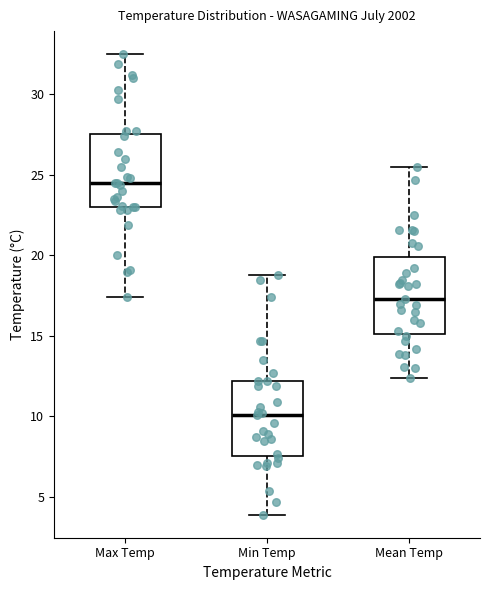

Where is the lower edge of the box for Mean Temp on the y-axis? The values are not printed on the chart, so give them approximately, as read against the axis.

15.0